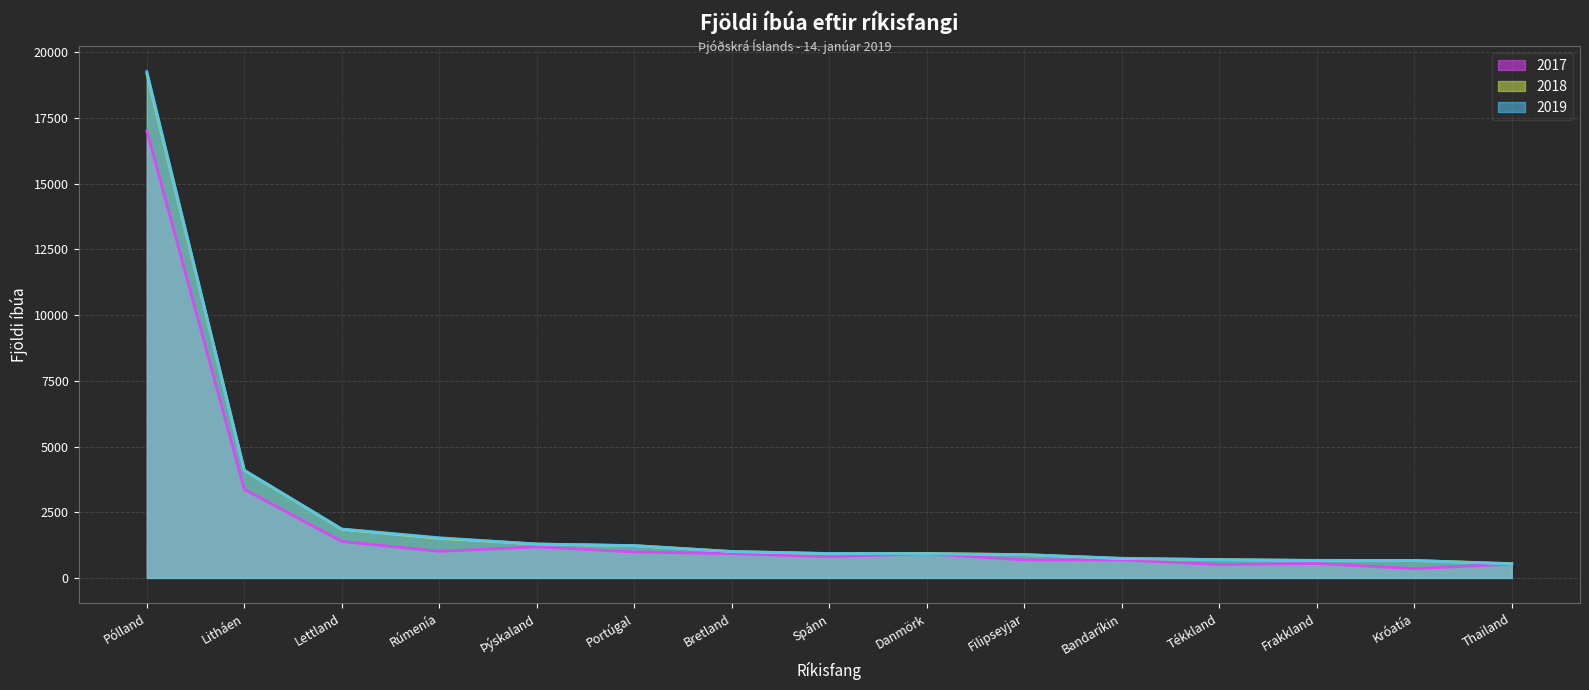

Reading left to right, transcribe all the data shown in this chart.

2017: Pólland=17010	Litháen=3369	Lettland=1386	Rúmenía=1010	Þýskaland=1181	Portúgal=986	Bretland=922	Spánn=809	Danmörk=918	Filipseyjar=683	Bandaríkin=685	Tékkland=508	Frakkland=549	Króatía=352	Thailand=525
2018: Pólland=19190	Litháen=4094	Lettland=1851	Rúmenía=1509	Þýskaland=1289	Portúgal=1227	Bretland=1006	Spánn=923	Danmörk=930	Filipseyjar=886	Bandaríkin=738	Tékkland=699	Frakkland=662	Króatía=663	Thailand=544
2019: Pólland=19269	Litháen=4093	Lettland=1862	Rúmenía=1528	Þýskaland=1290	Portúgal=1230	Bretland=1005	Spánn=929	Danmörk=921	Filipseyjar=887	Bandaríkin=748	Tékkland=692	Frakkland=668	Króatía=665	Thailand=533